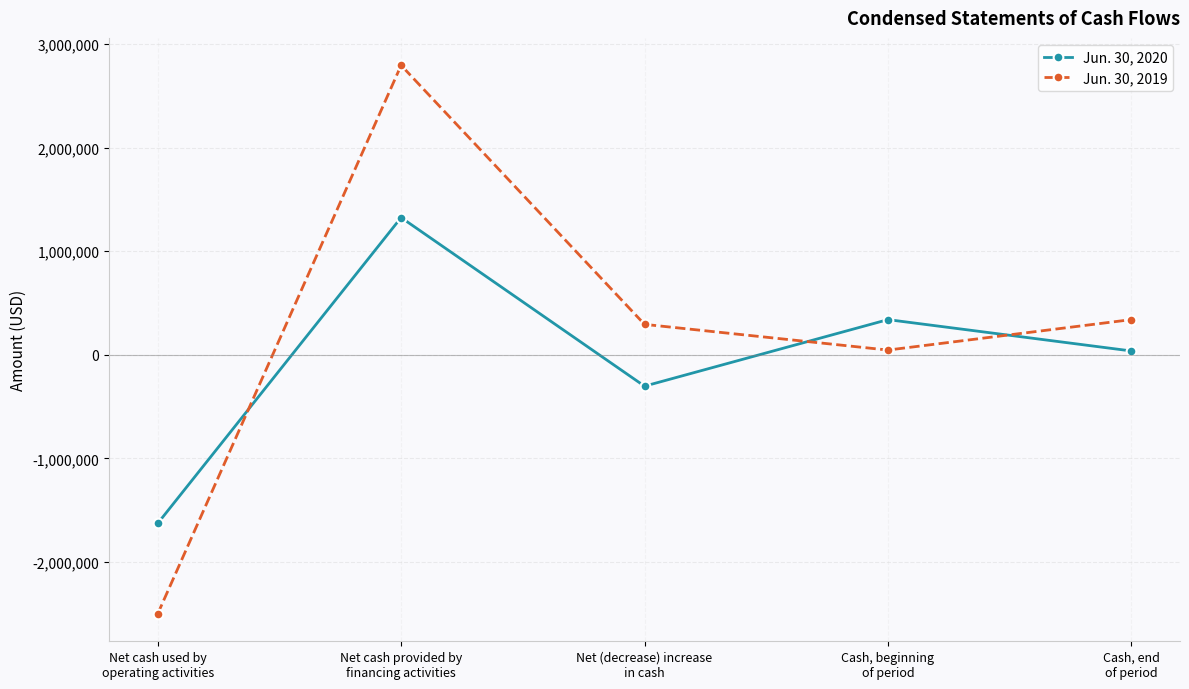

List the series in order of their overall mean, highest first.

Jun. 30, 2019, Jun. 30, 2020